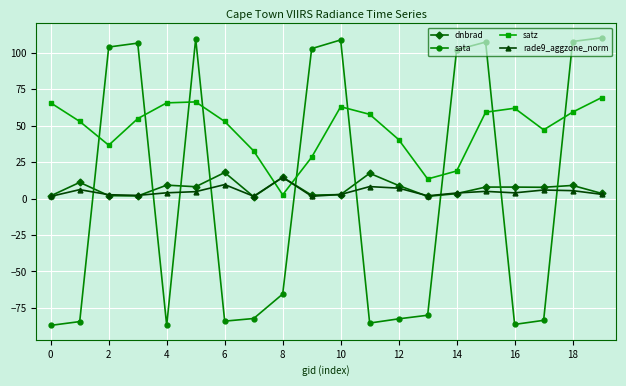

Which series has the largest total across all categories?

satz